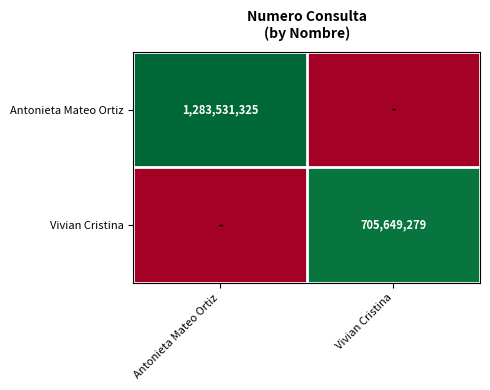

At which category does the chart reach its minimum across all series?

Vivian Cristina